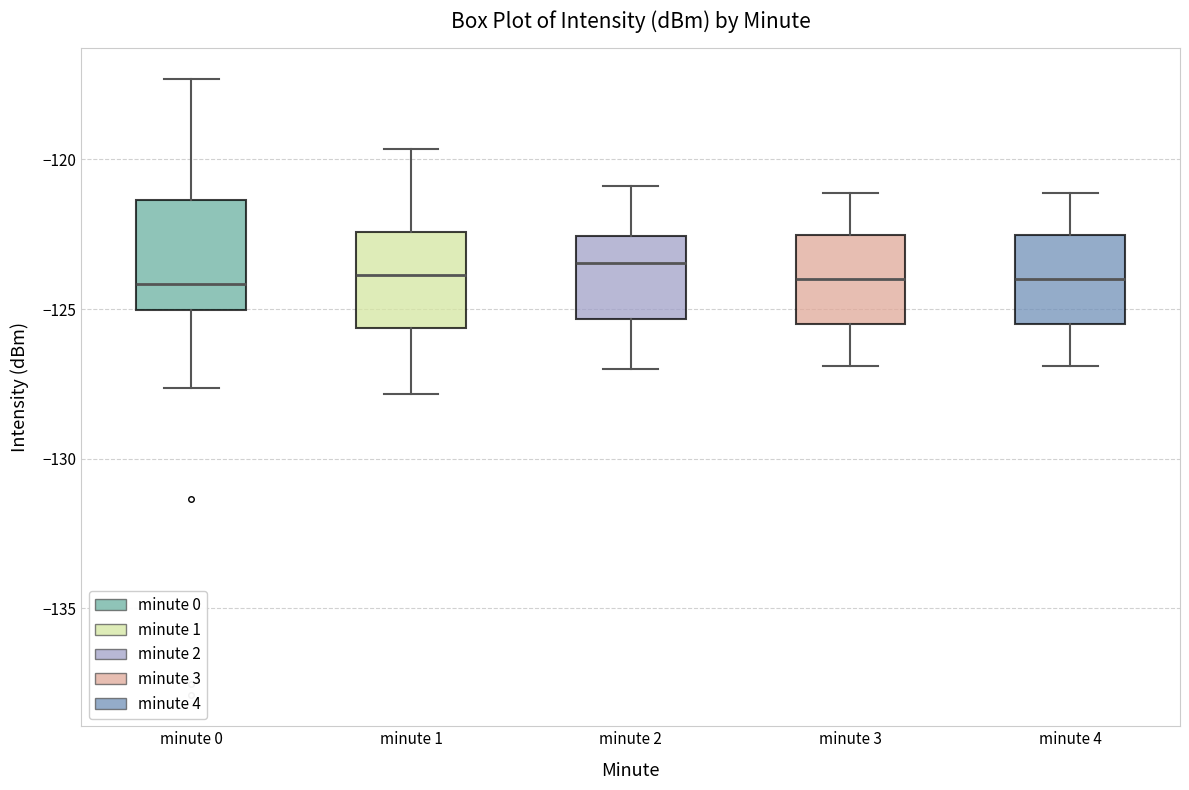

Where does the upper whisker of the box for minute 3 end on the y-axis? The values are not printed on the chart, so give them approximately, as read against the axis.

-121.0